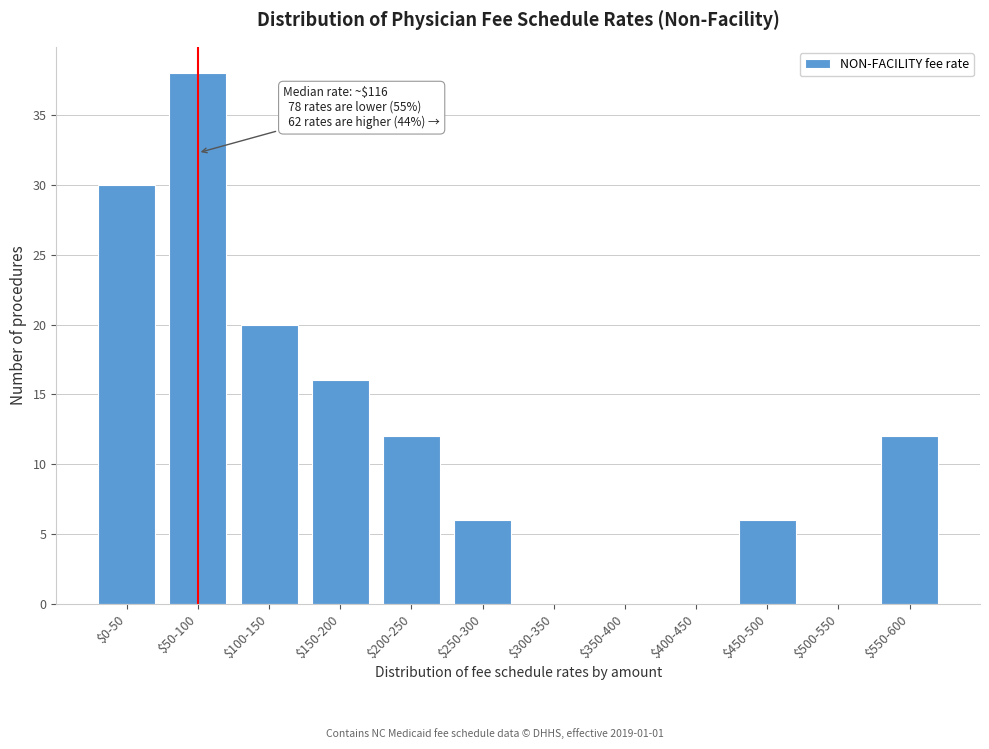

At which label is the value closest to 19?

$100-150